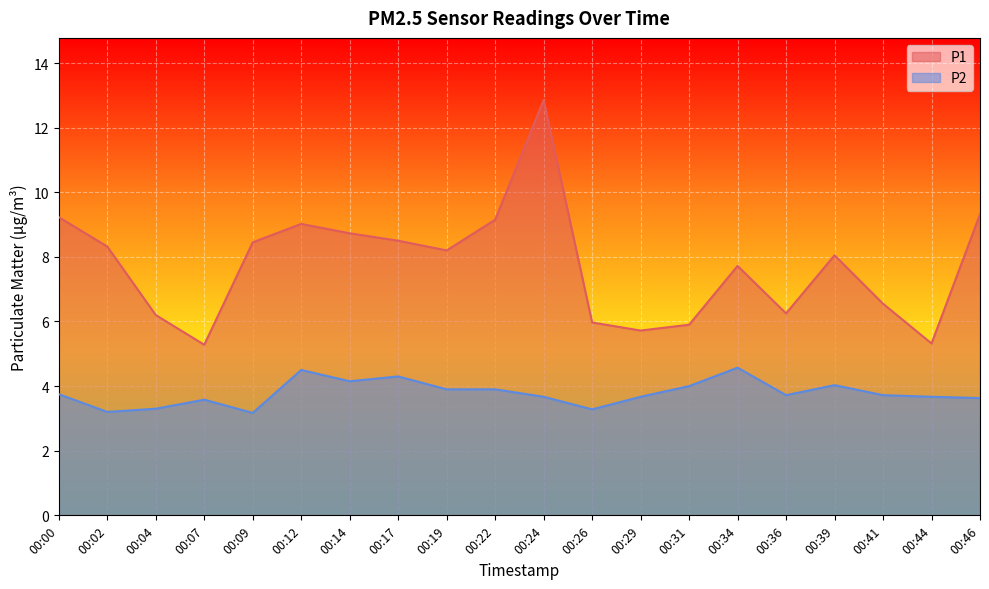

Reading left to right, list all the values displayed in this chart.

P1: 9.2	8.3	6.2	5.3	8.4	9.0	8.7	8.5	8.2	9.2	12.8	6.0	5.7	5.9	7.7	6.2	8.1	6.5	5.3	9.3
P2: 3.8	3.2	3.3	3.6	3.2	4.5	4.2	4.3	3.9	3.9	3.7	3.3	3.7	4.0	4.6	3.7	4.0	3.7	3.7	3.6